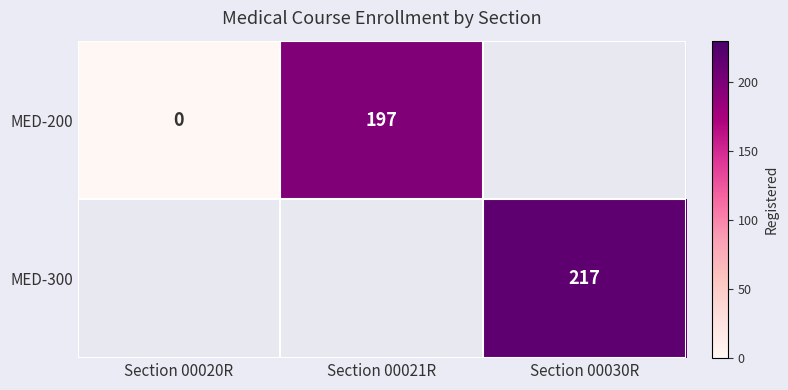

Is it true that MED-300 equals 314 at Section 00030R?

False